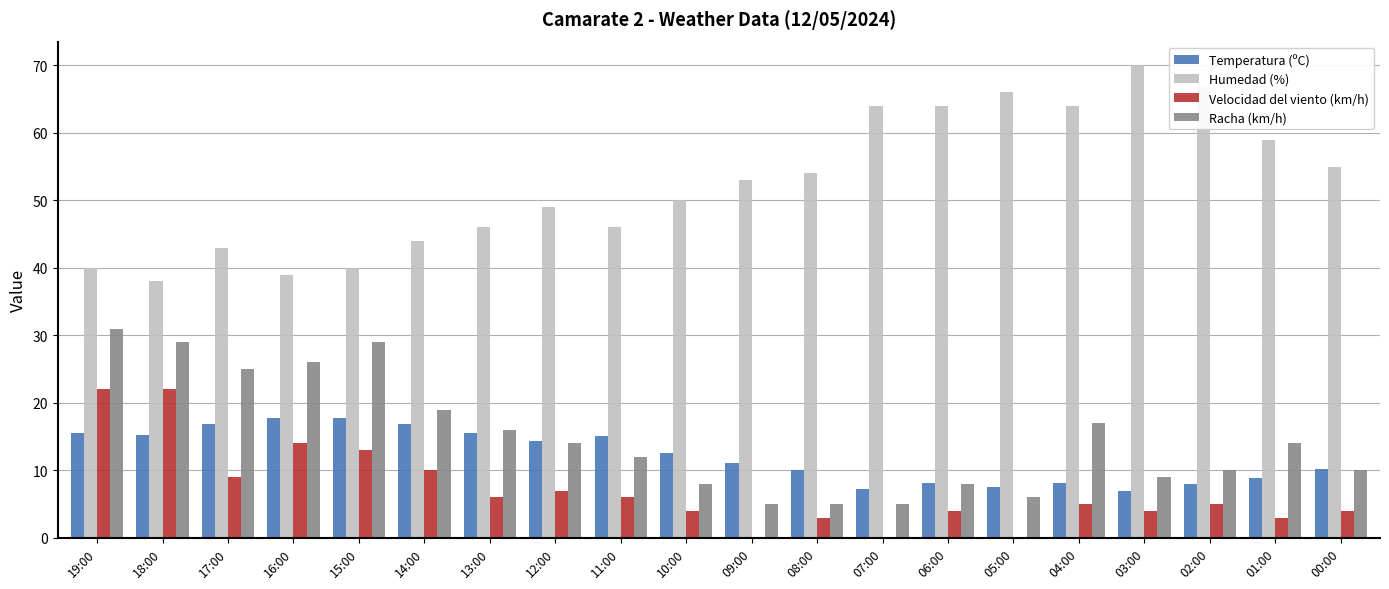

At which category is the sum across all series the highest?

19:00